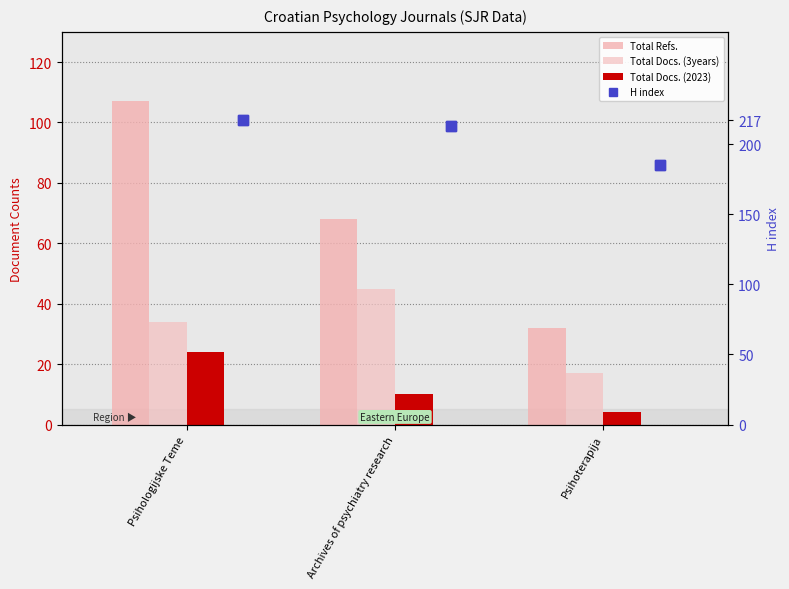

What is the difference between the Total Docs. (2023) values at Archives of psychiatry research and Psihologijske Teme?

14